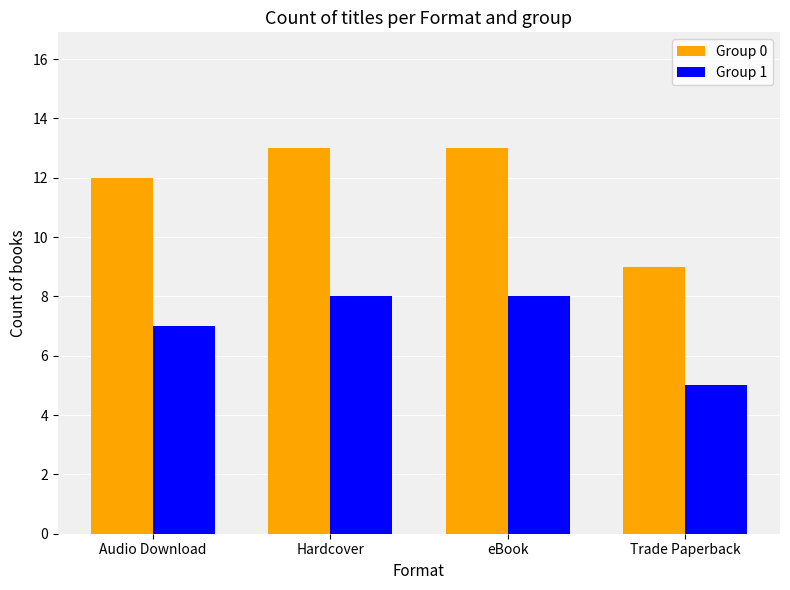

How many bars are there in total?

8